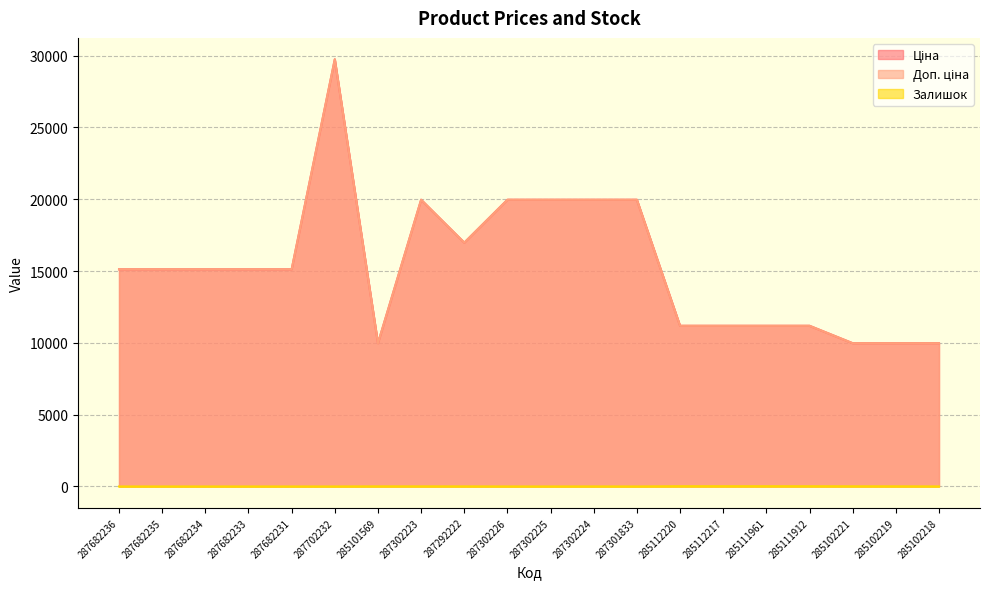

Reading right to left, extract all data points from this chart.

Ціна: 9975.0	9975.0	9975.0	11188.2	11188.2	11188.2	11188.2	19964.2	19964.2	19964.2	19964.2	16976.3	19964.2	9975.0	29747.2	15120.0	15120.0	15120.0	15120.0	15120.0
Доп. ціна: 9975.0	9975.0	9975.0	11188.2	11188.2	11188.2	11188.2	19964.2	19964.2	19964.2	19964.2	16976.3	19964.2	9975.0	29747.2	15120.0	15120.0	15120.0	15120.0	15120.0
Залишок: 3.0	9.0	11.0	15.0	17.0	17.0	17.0	0.0	3.0	0.0	1.0	5.0	7.0	7.0	0.0	0.0	0.0	0.0	0.0	0.0